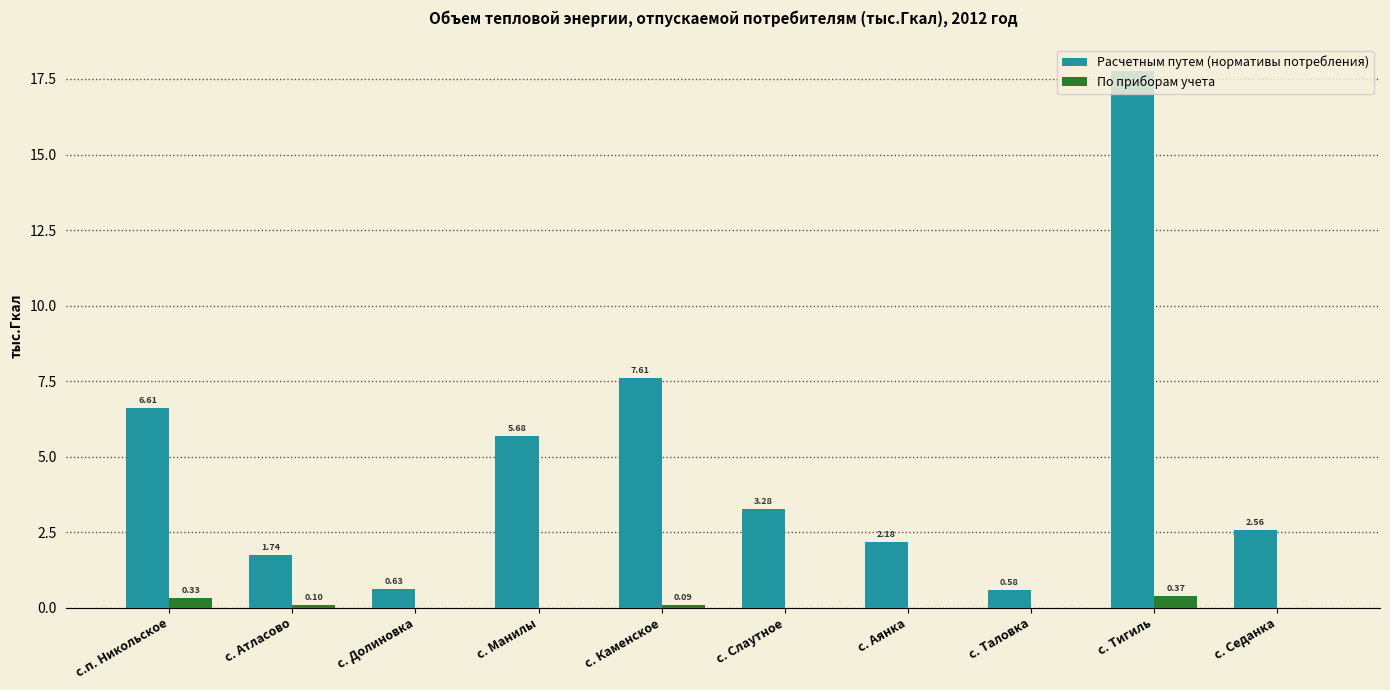

How many distinct data groups are displayed?

2